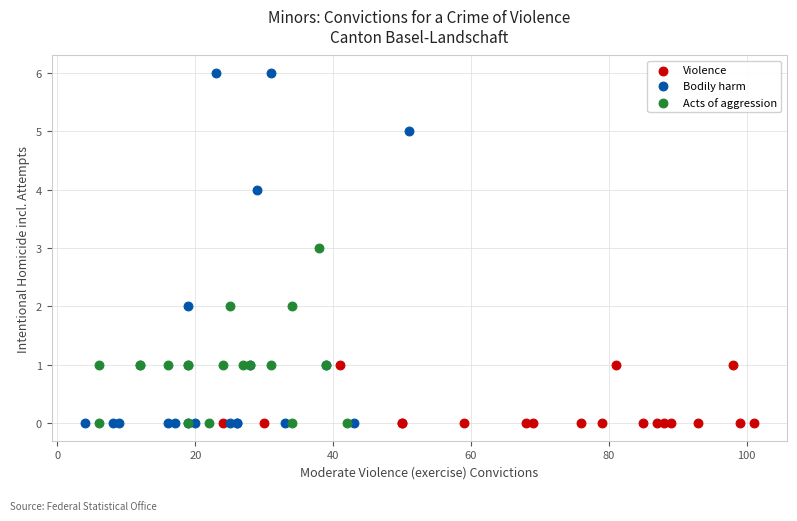

Which series has the widest spread of Y values?

Bodily harm